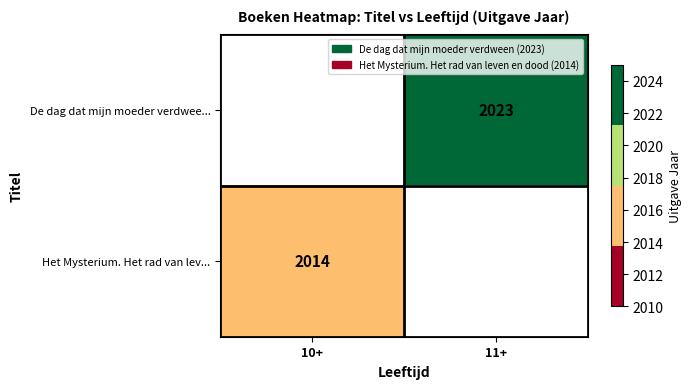

How many series are shown in this chart?

2